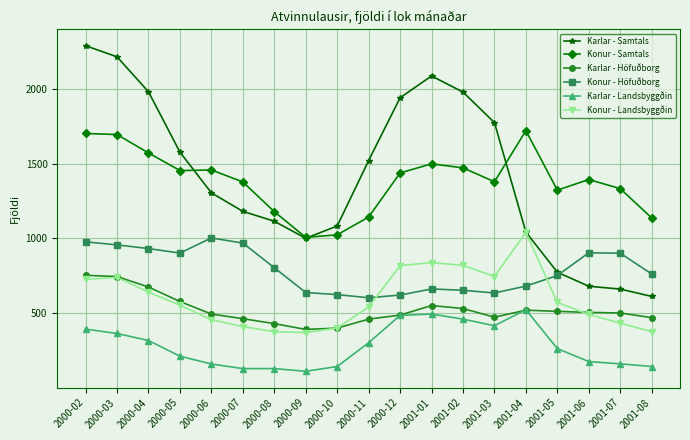

How many data points in Karlar - Landsbyggðin are less than 262?

9